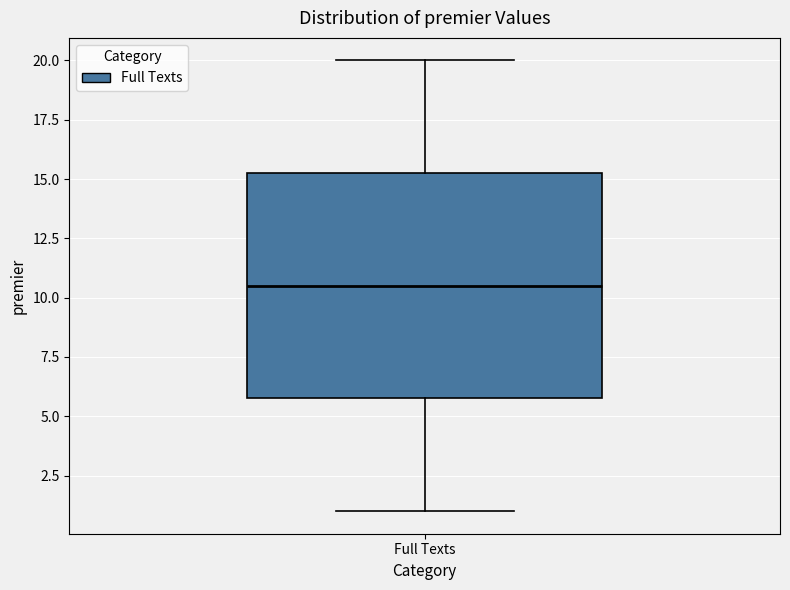

Where is the lower edge of the box for Full Texts on the y-axis? The values are not printed on the chart, so give them approximately, as read against the axis.

6.0